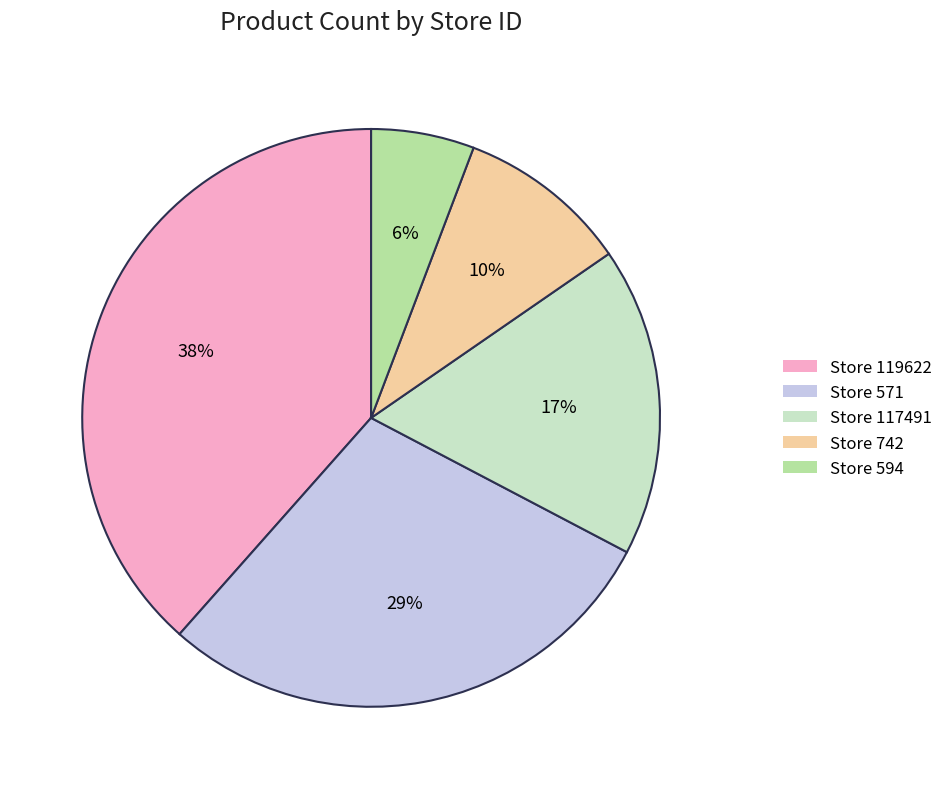

To the nearest percent, what portion does Store 117491 represent?

17%